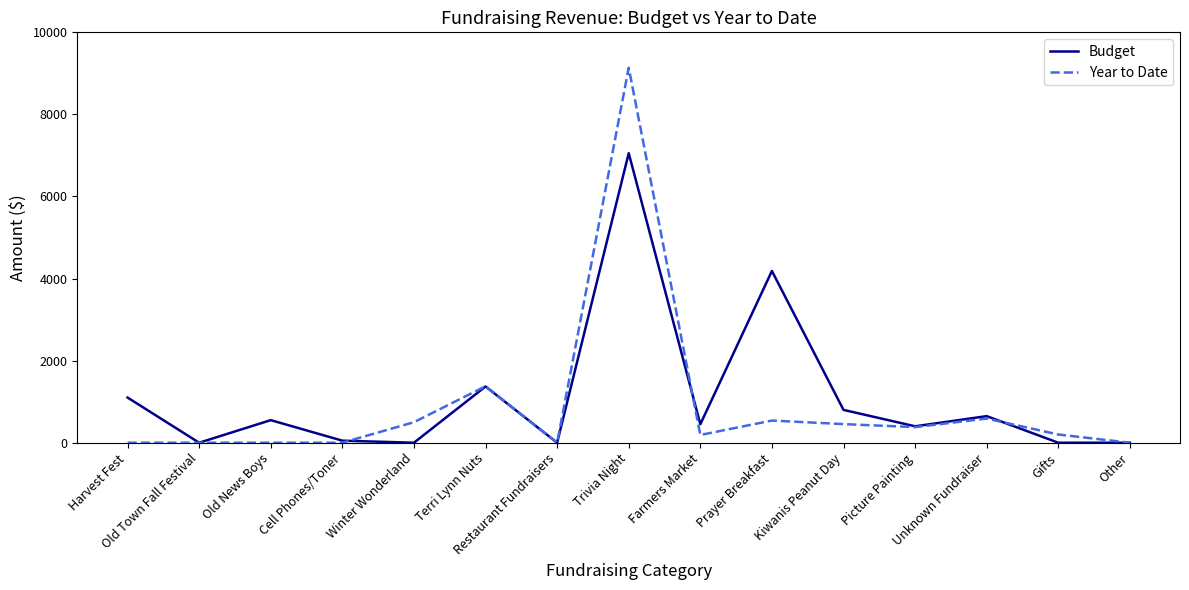

Which series has the widest spread of values?

Year to Date